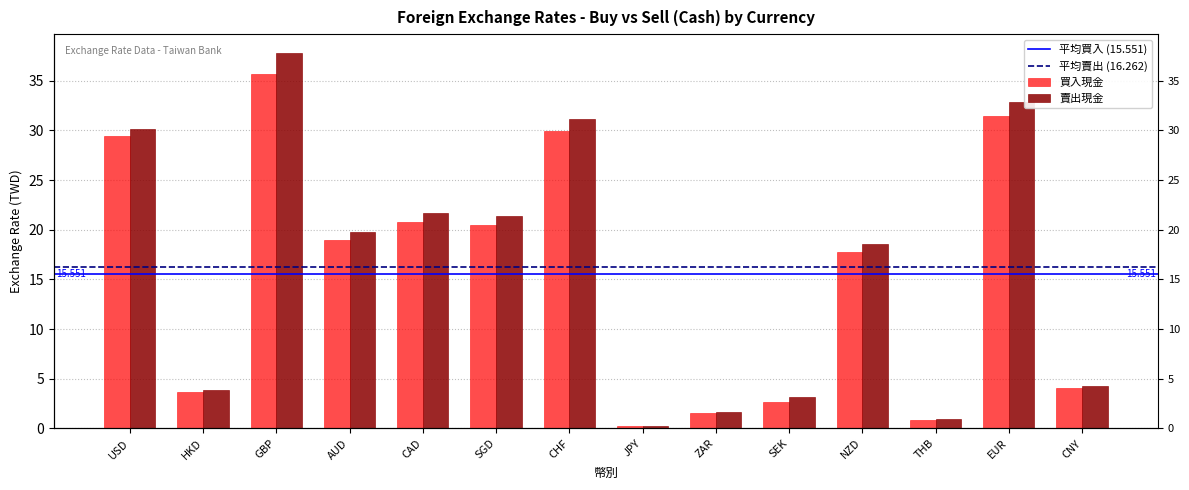

Reading right to left, list all the values displayed in this chart.

買入現金: CNY=4.1	EUR=31.5	THB=0.8	NZD=17.7	SEK=2.6	ZAR=1.6	JPY=0.3	CHF=29.9	SGD=20.5	CAD=20.8	AUD=19.0	GBP=35.7	HKD=3.7	USD=29.5
賣出現金: CNY=4.3	EUR=32.8	THB=1.0	NZD=18.6	SEK=3.2	ZAR=1.7	JPY=0.3	CHF=31.1	SGD=21.4	CAD=21.7	AUD=19.8	GBP=37.8	HKD=3.9	USD=30.1